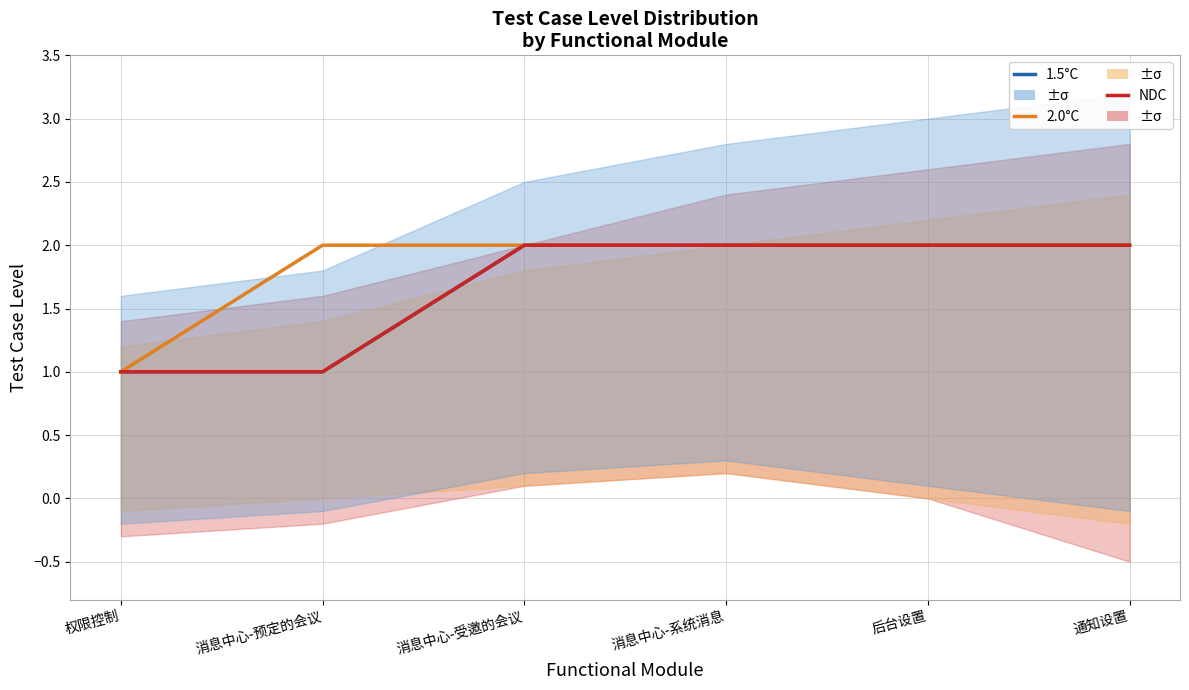

What is the greatest value displayed?

2